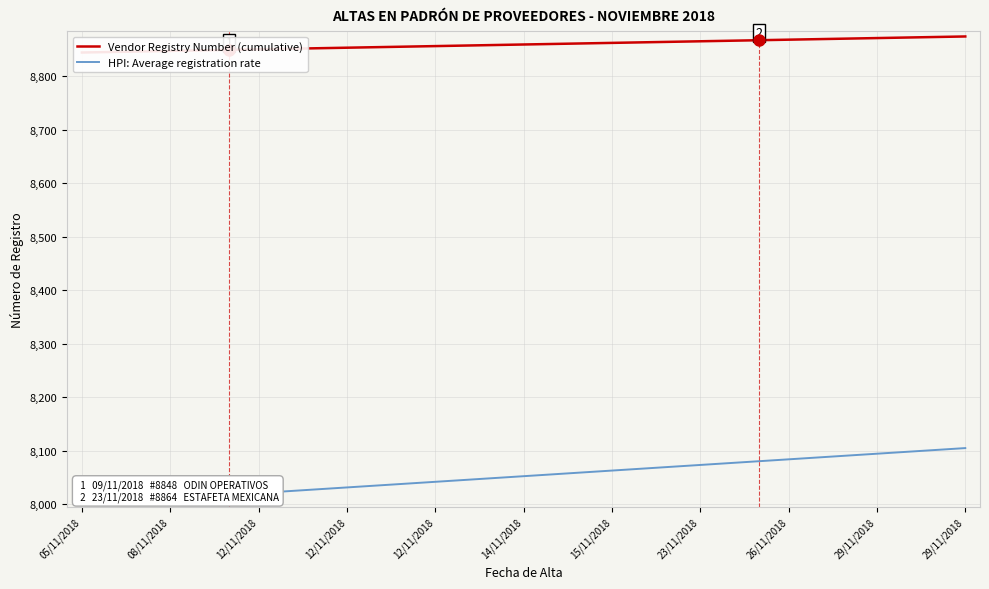

What is the difference between the highest and lowest values at 13?

811.5